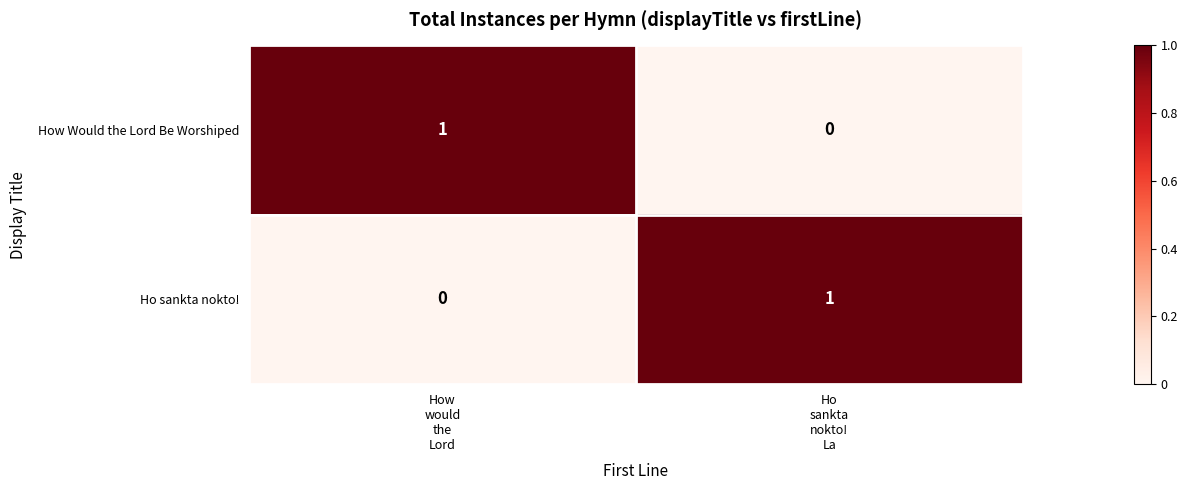

Reading left to right, transcribe all the data shown in this chart.

How Would the Lord Be Worshiped: 1	0
Ho sankta nokto!: 0	1